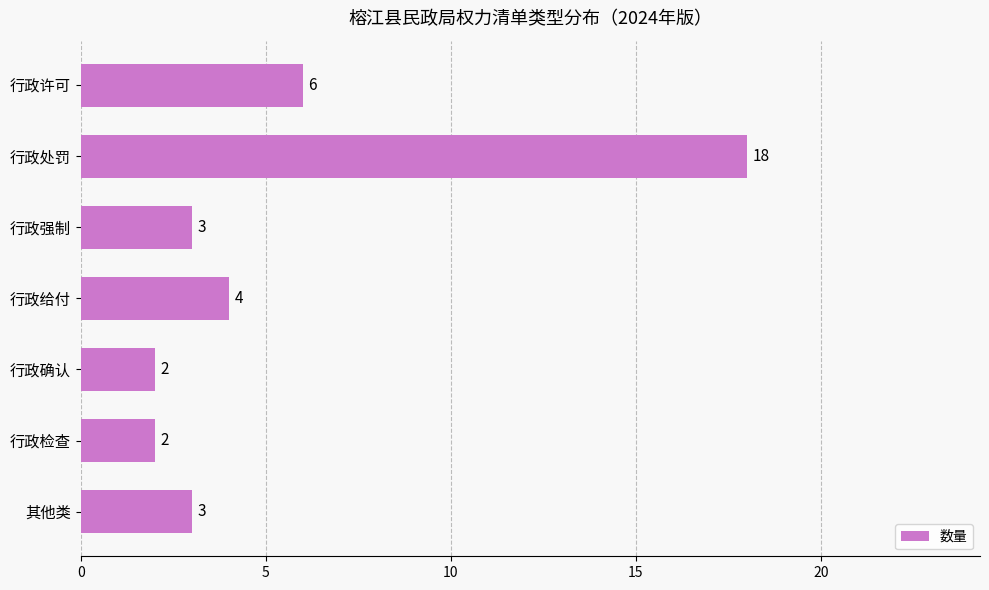

What is the approximate value at 其他类?

3